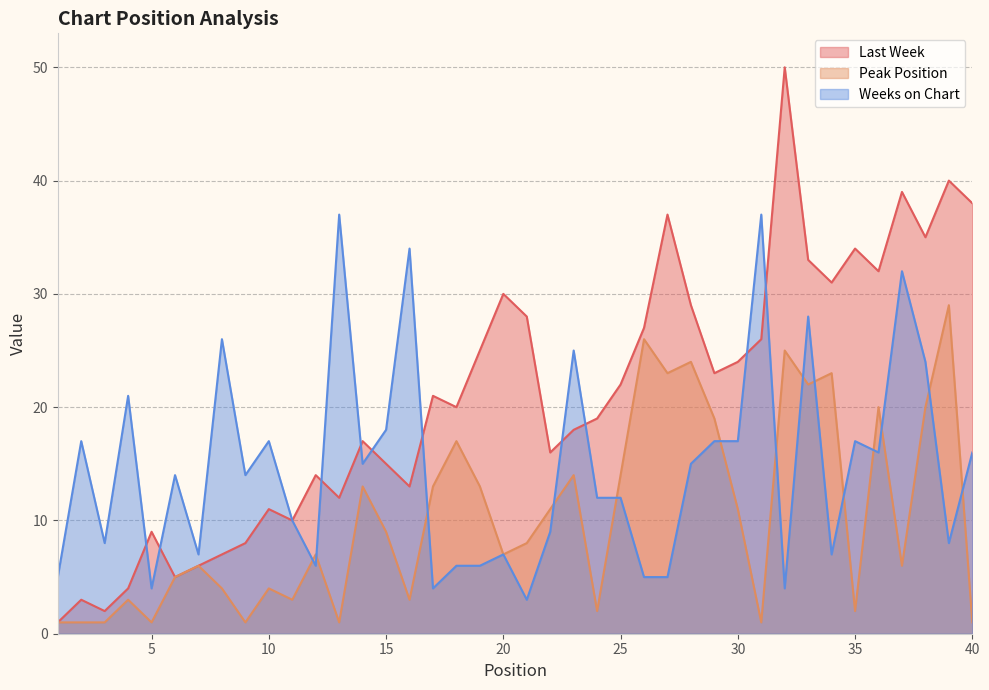

What is the spread (max minus min) of values at 12?

8